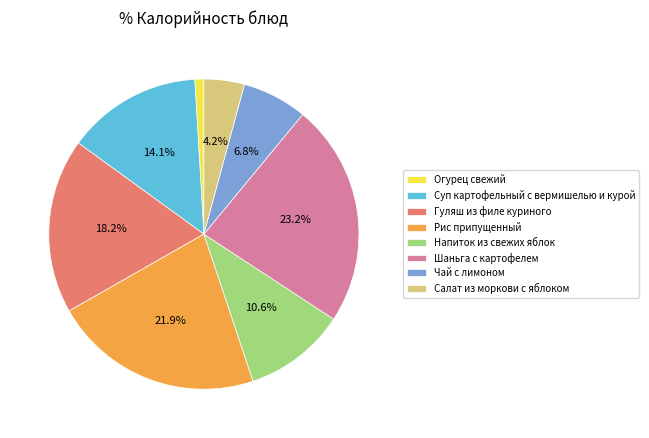

Which slice is the smallest?

Огурец свежий